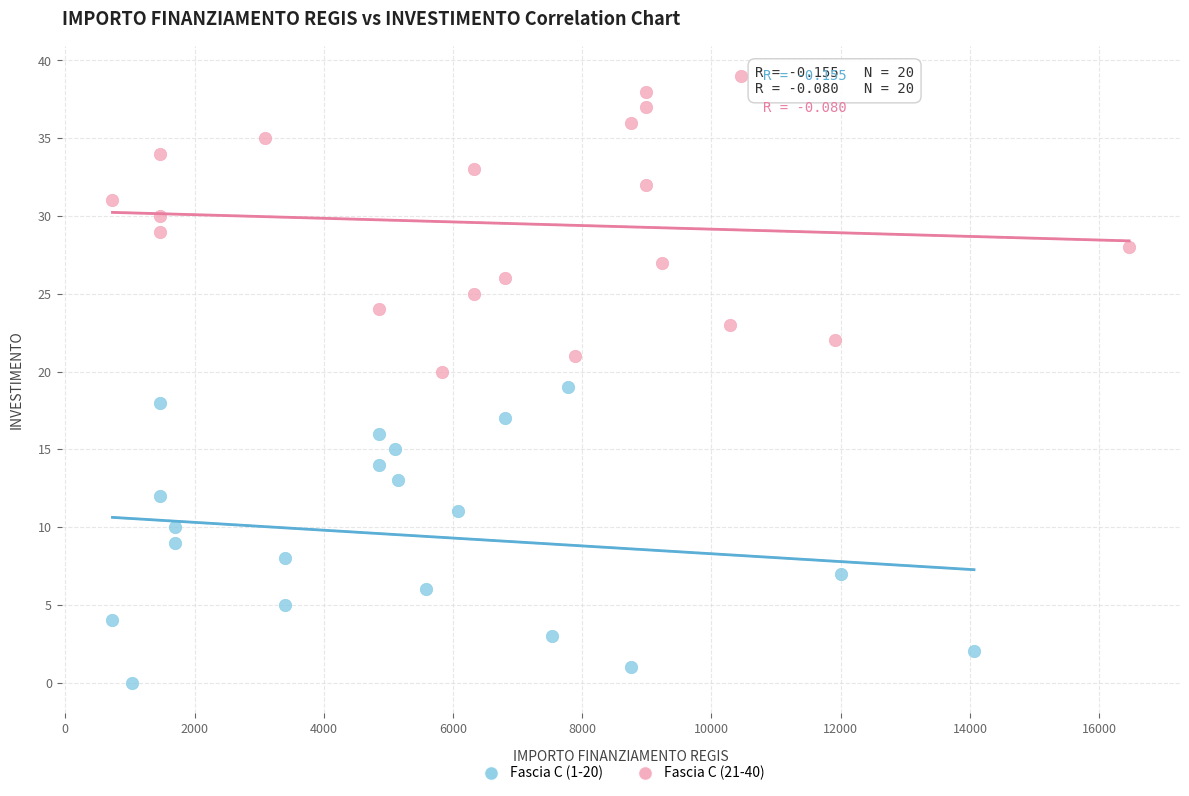

Which series reaches the maximum Y coordinate?

Fascia C (21-40)